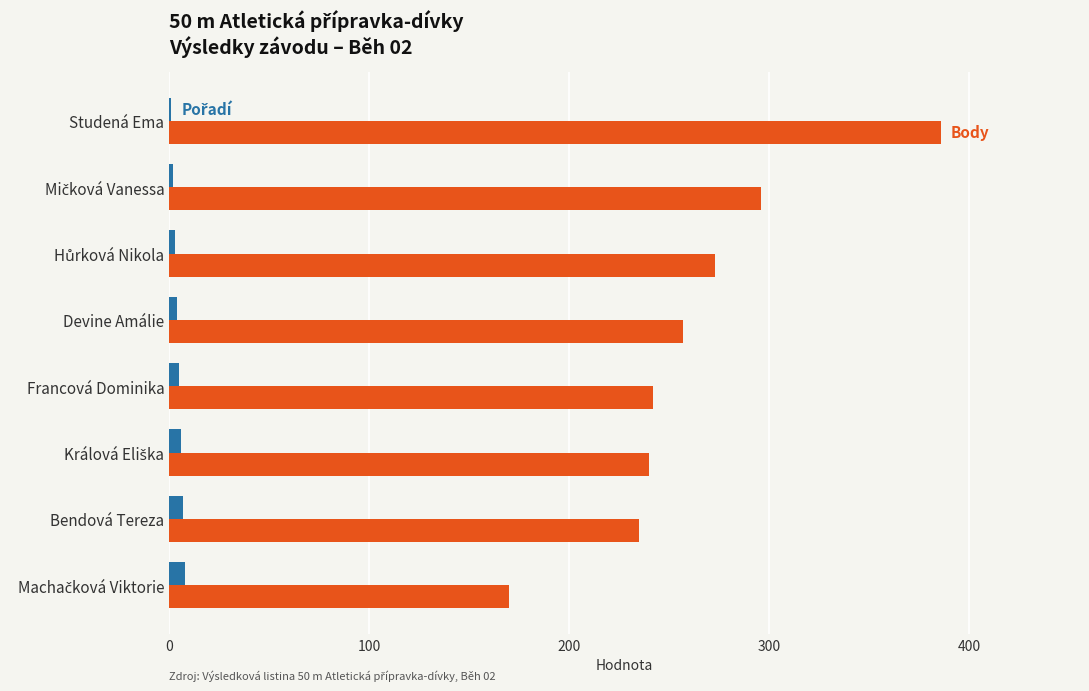

At which category is the sum across all series the highest?

Studená Ema